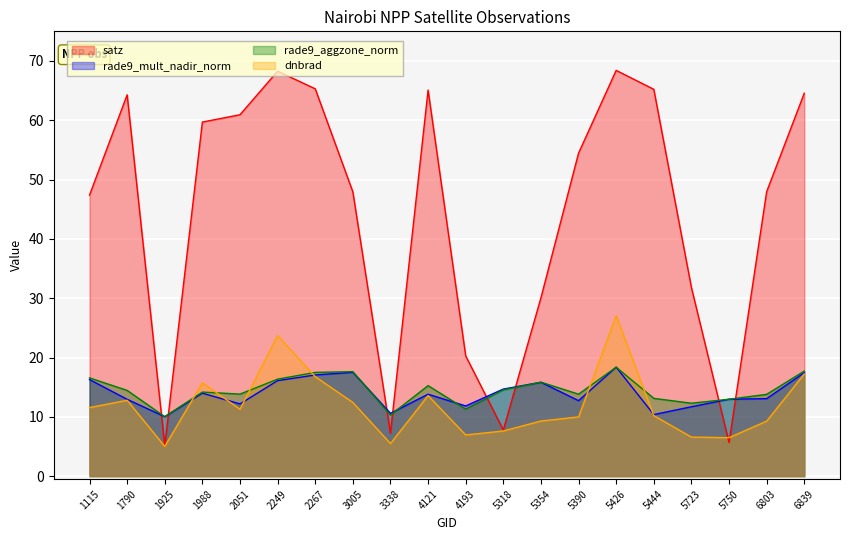

True or false: satz and dnbrad cross at least once.

True